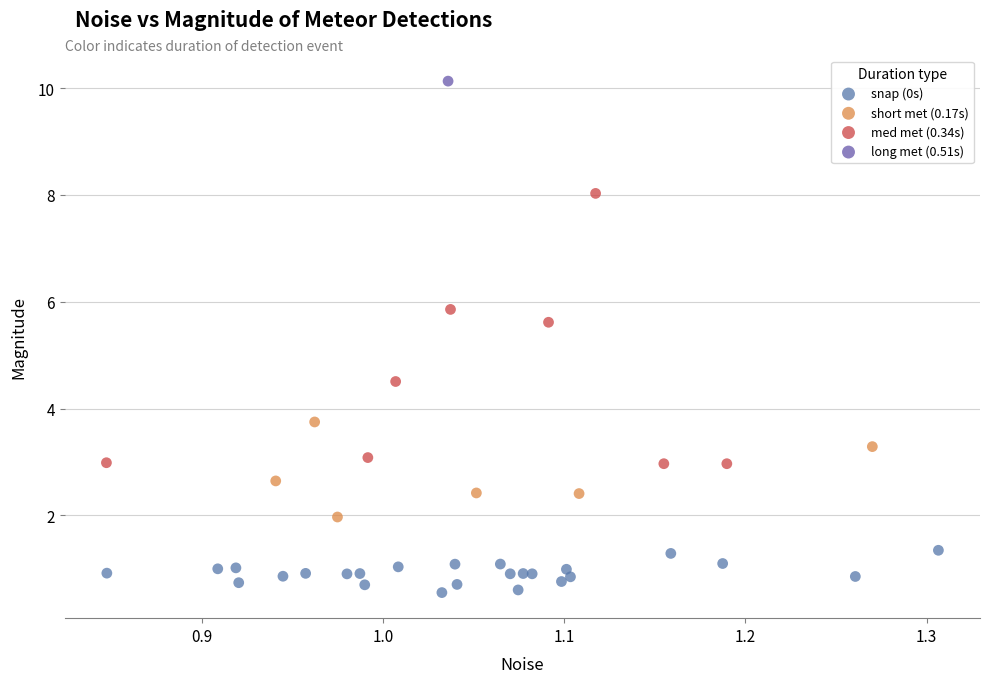

What are all the series names shown in the legend?

snap (0s), short met (0.17s), med met (0.34s), long met (0.51s)